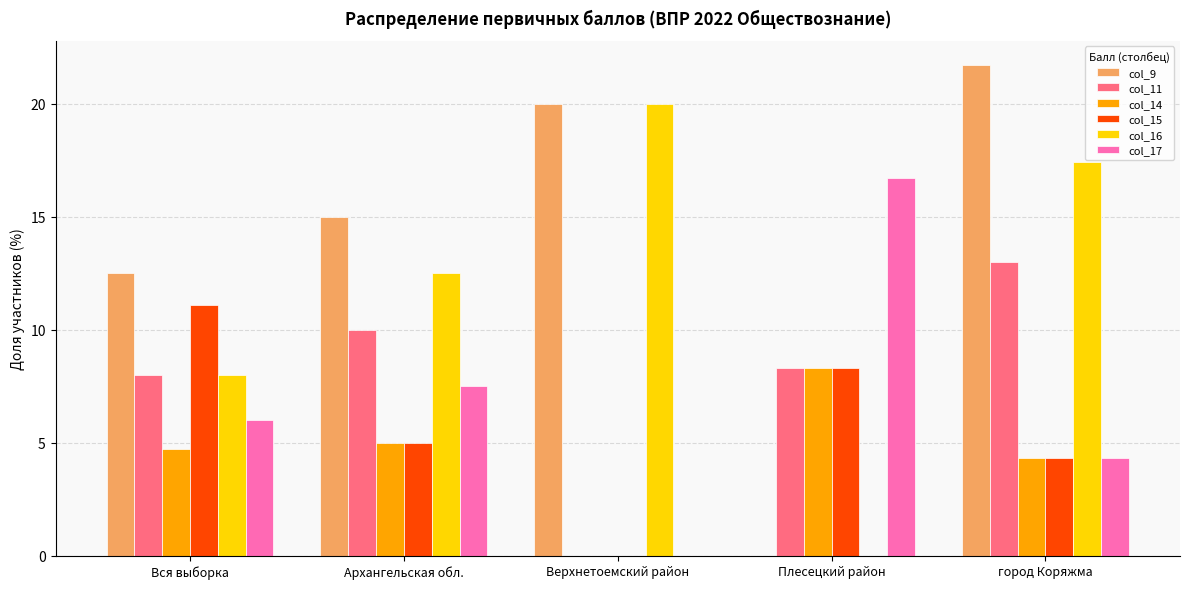

What value does the col_9 series have at Архангельская обл.?

15.0